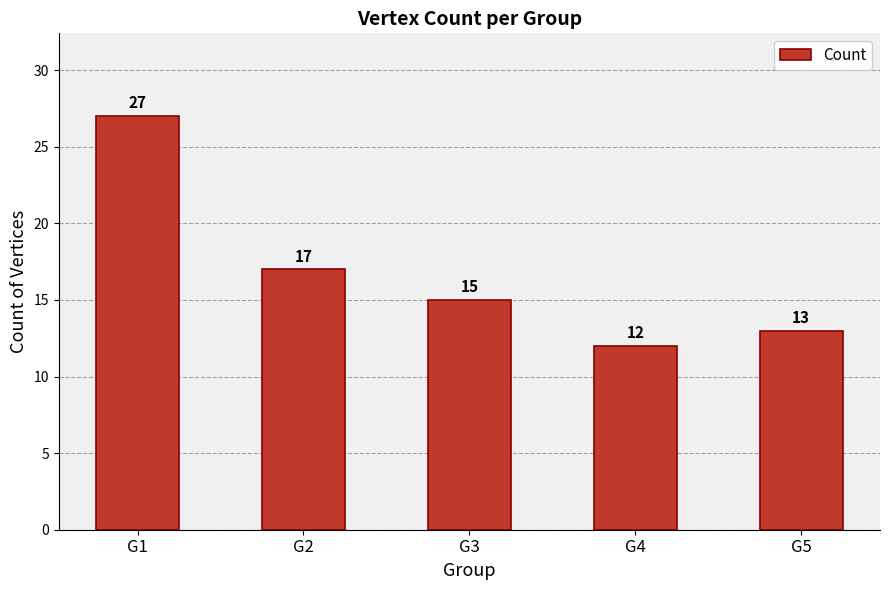

Reading right to left, extract all data points from this chart.

G5=13	G4=12	G3=15	G2=17	G1=27